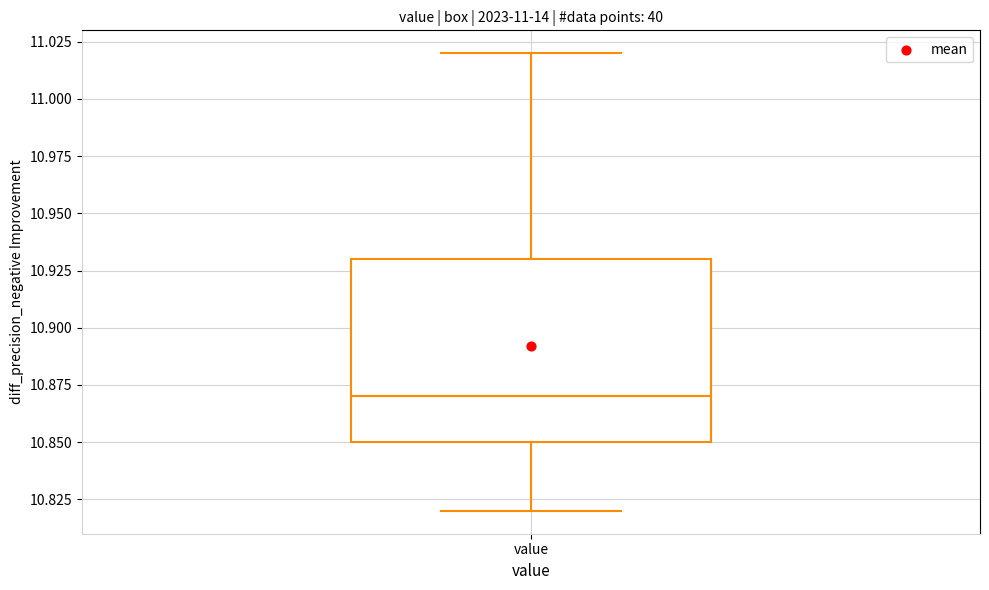

Read this box plot against the y-axis: the position of the median line, the range covered by the box, and the ends of both whiskers. The values are not printed on the chart, so give them approximately, as read against the axis.

median 10.87, box 10.85 to 10.93, whiskers 10.82 to 11.02